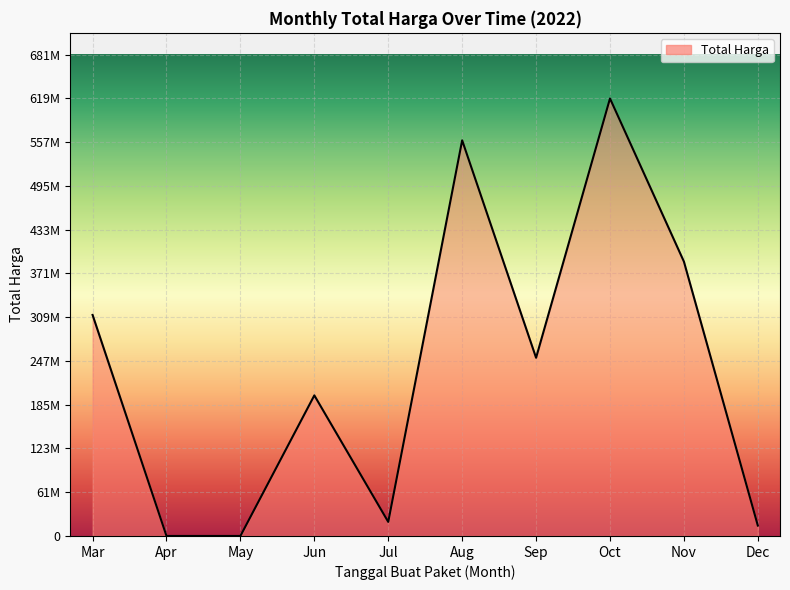

How many points are higher than both their immediate neighbors (excluding endpoints)?

3